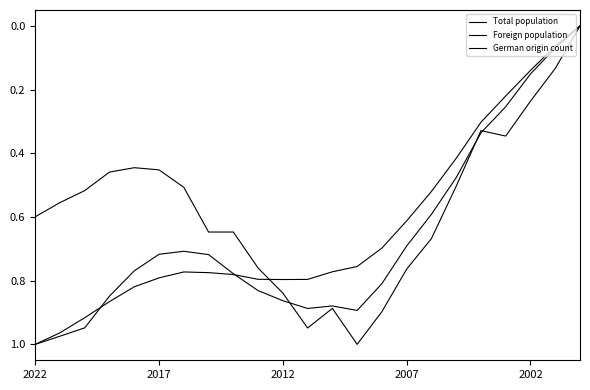

At which category does Foreign population reach its first local valley?

6